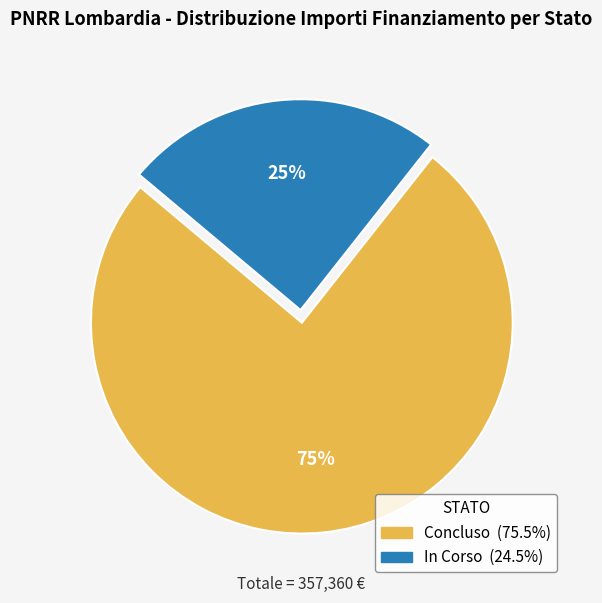

Do In Corso and Concluso together represent more than half of the pie?

Yes